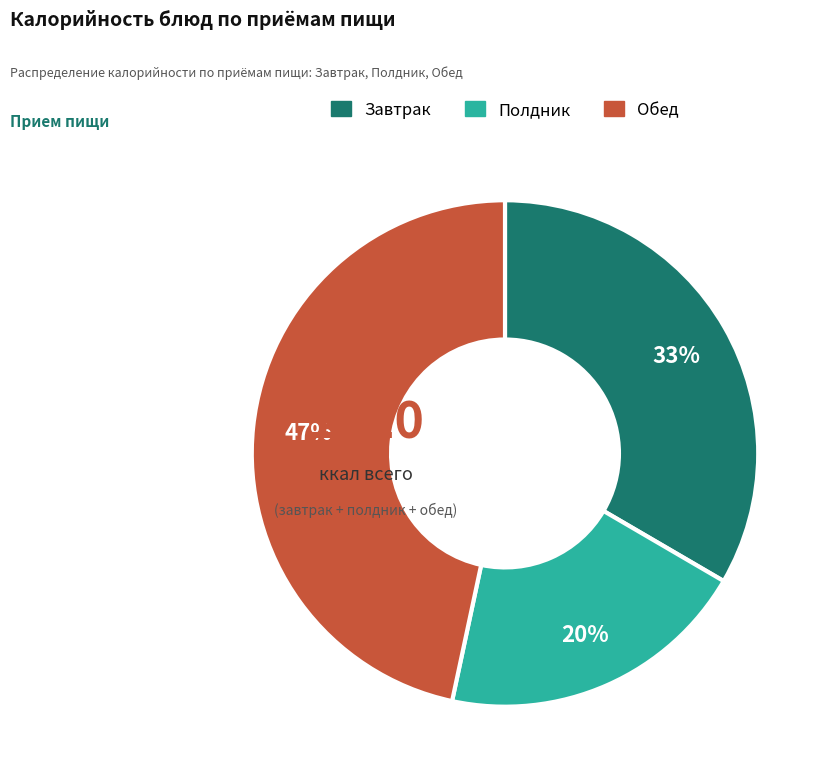

True or false: Завтрак accounts for 41% of the total.

False